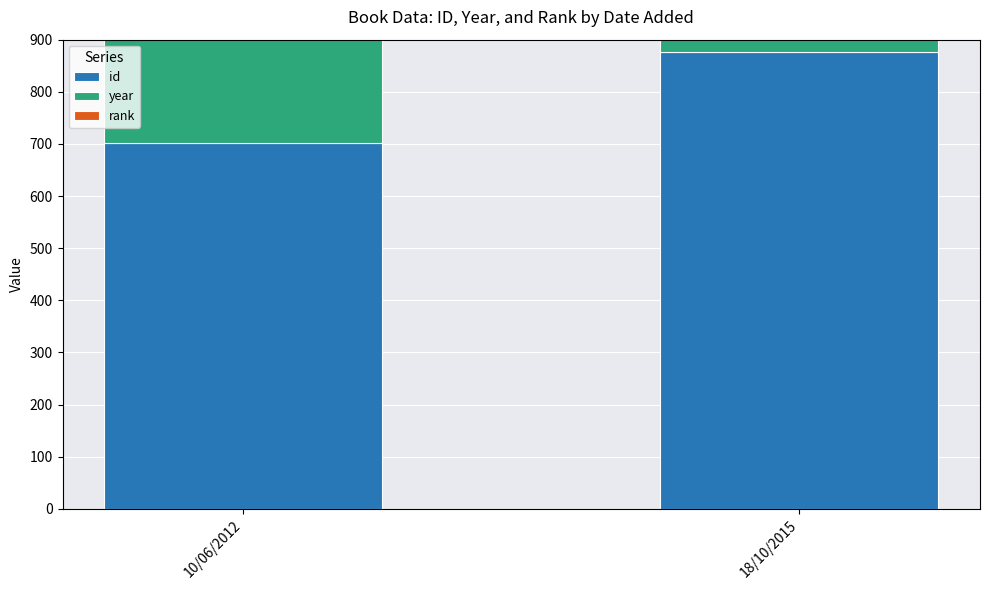

Which label corresponds to the largest value in the chart?

18/10/2015